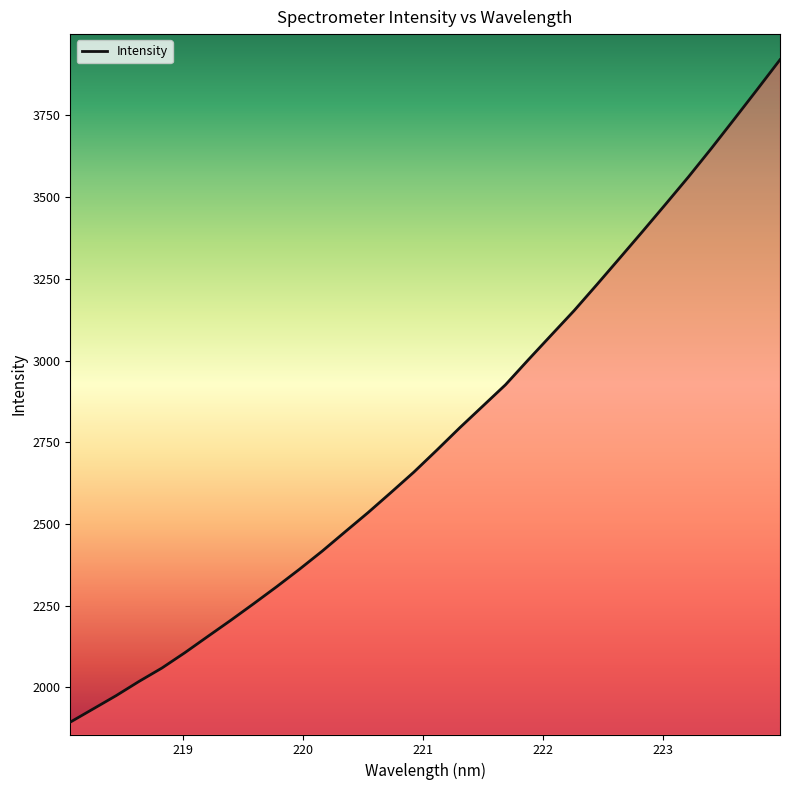

What is the maximum value shown in the chart?

3920.7